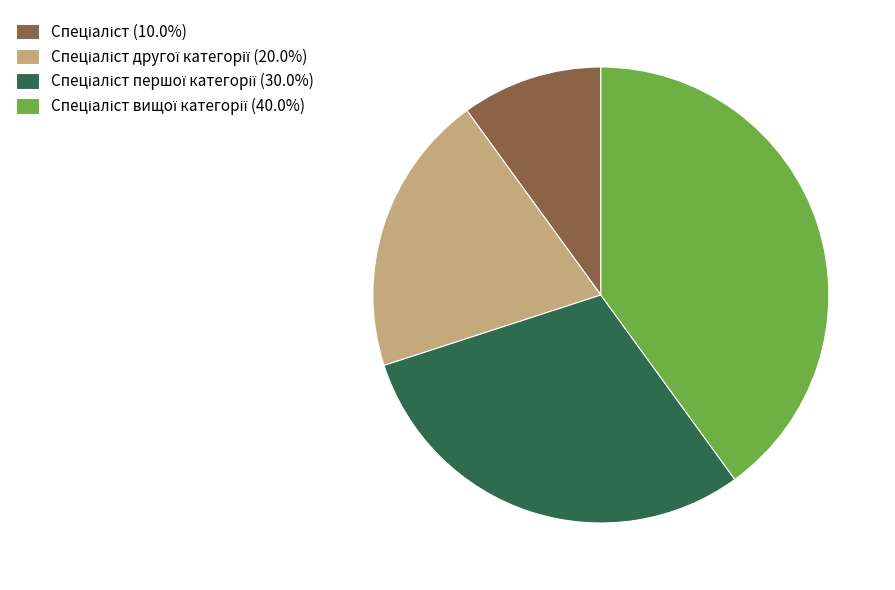

Is there a majority slice in this chart?

No